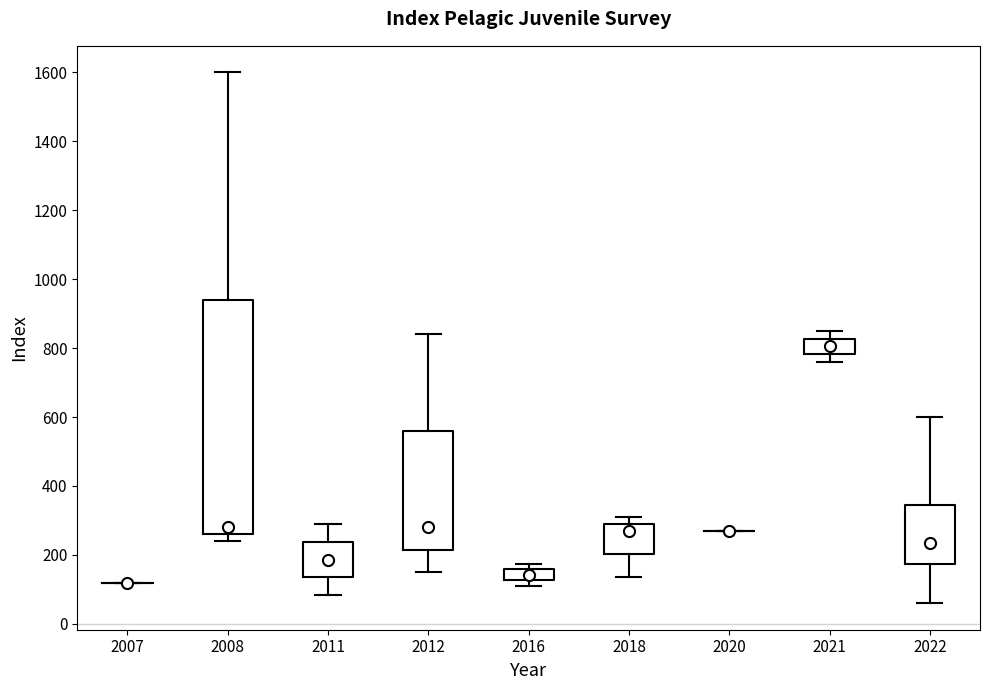

Comparing the boxes themselves (not the whiskers), which one is the tallest?

2008